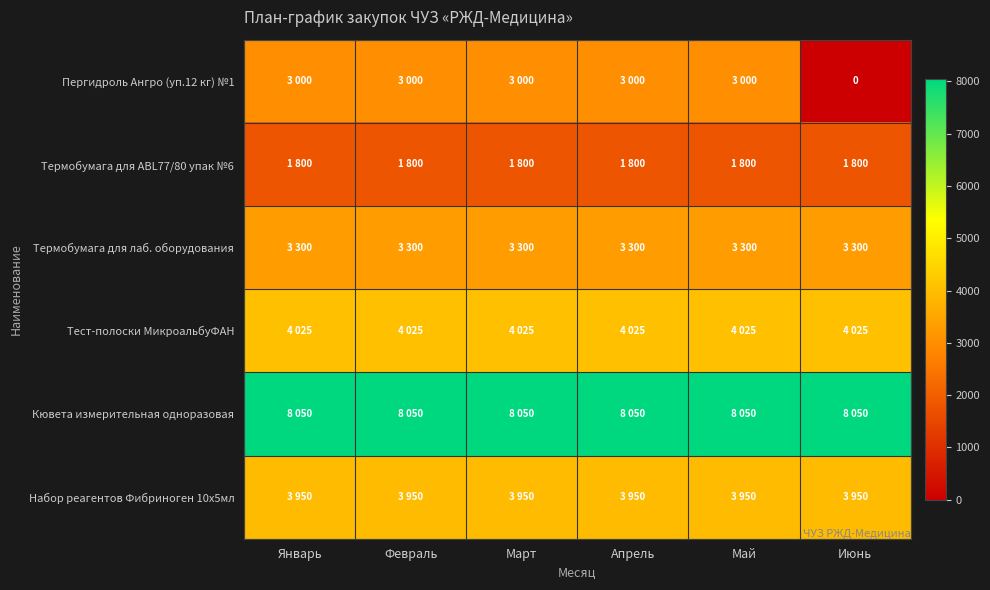

What is the difference between the maximum and minimum values in the Пергидроль Ангро (уп.12 кг) №1 series?

3000